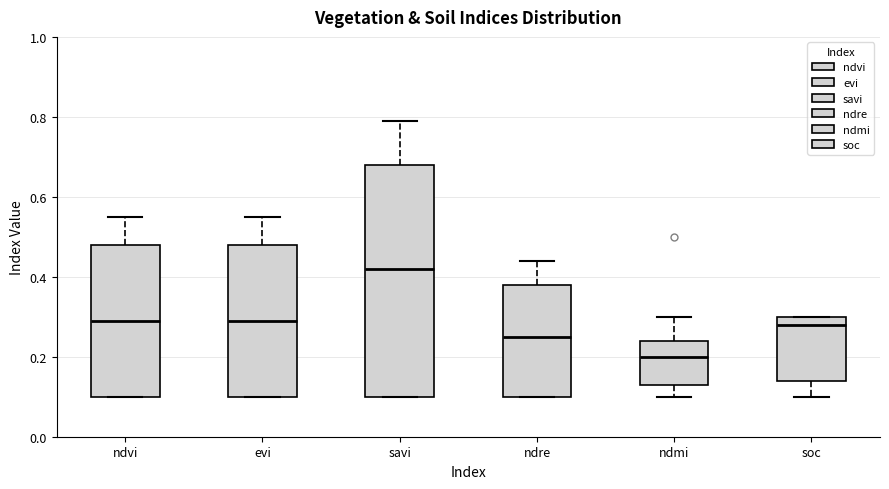

Comparing the boxes themselves (not the whiskers), which one is the tallest?

savi